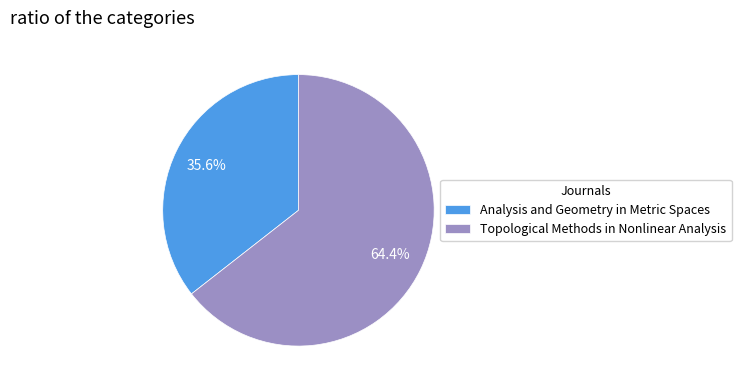

Do Analysis and Geometry in Metric Spaces and Topological Methods in Nonlinear Analysis together represent more than half of the pie?

Yes